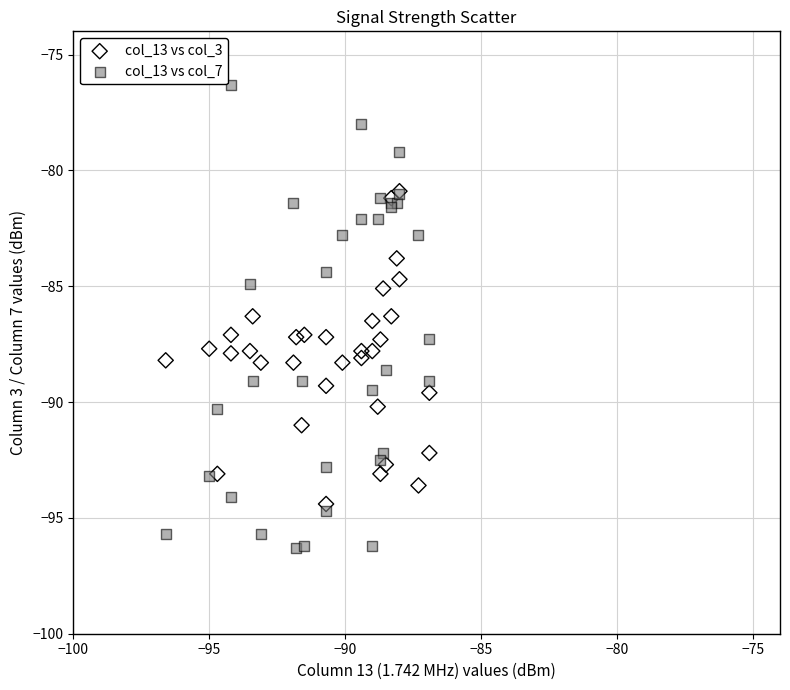

Which series contains the lowest Y value?

col_13 vs col_7